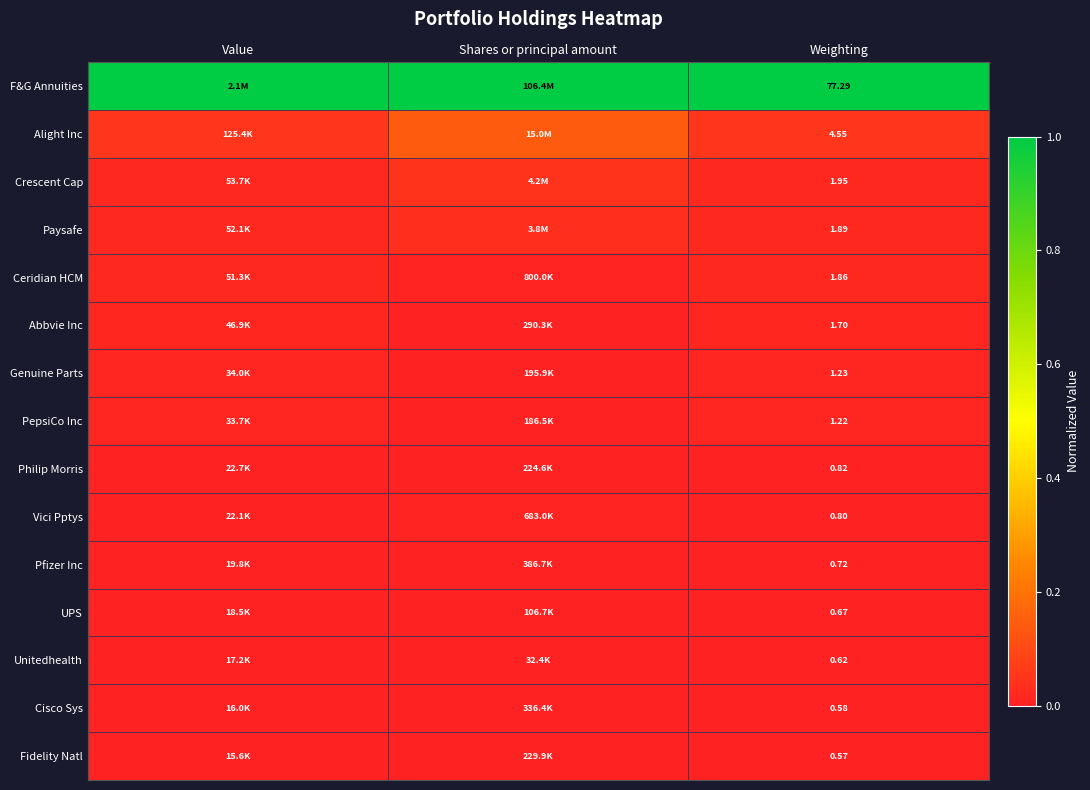

Rank the series at Weighting from lowest to highest value.

Fidelity Natl, Cisco Sys, Unitedhealth, UPS, Pfizer Inc, Vici Pptys, Philip Morris, PepsiCo Inc, Genuine Parts, Abbvie Inc, Ceridian HCM, Paysafe, Crescent Cap, Alight Inc, F&G Annuities